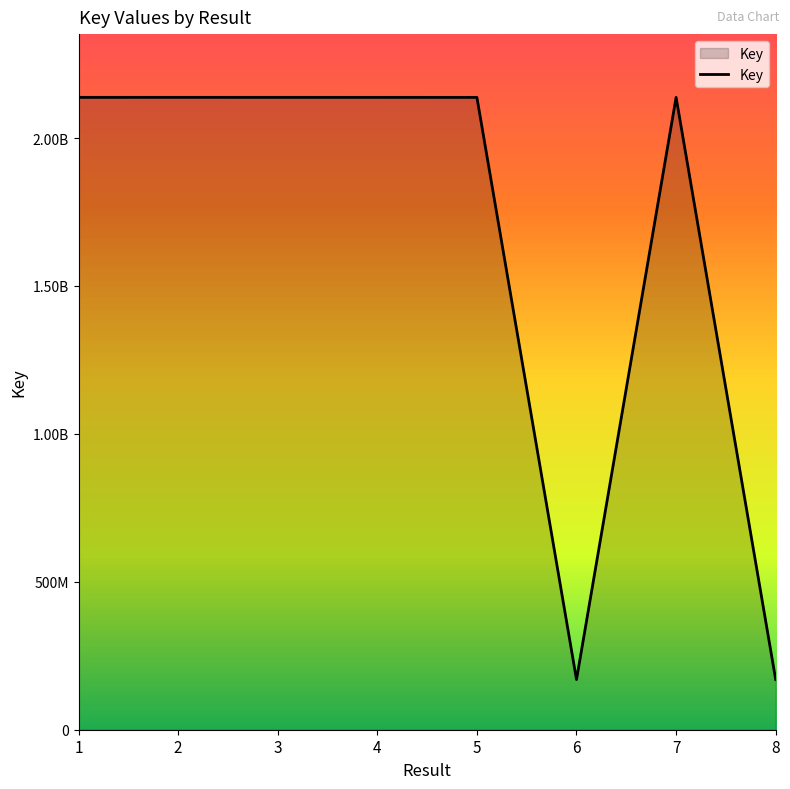

Which category has the highest value across all series?

2